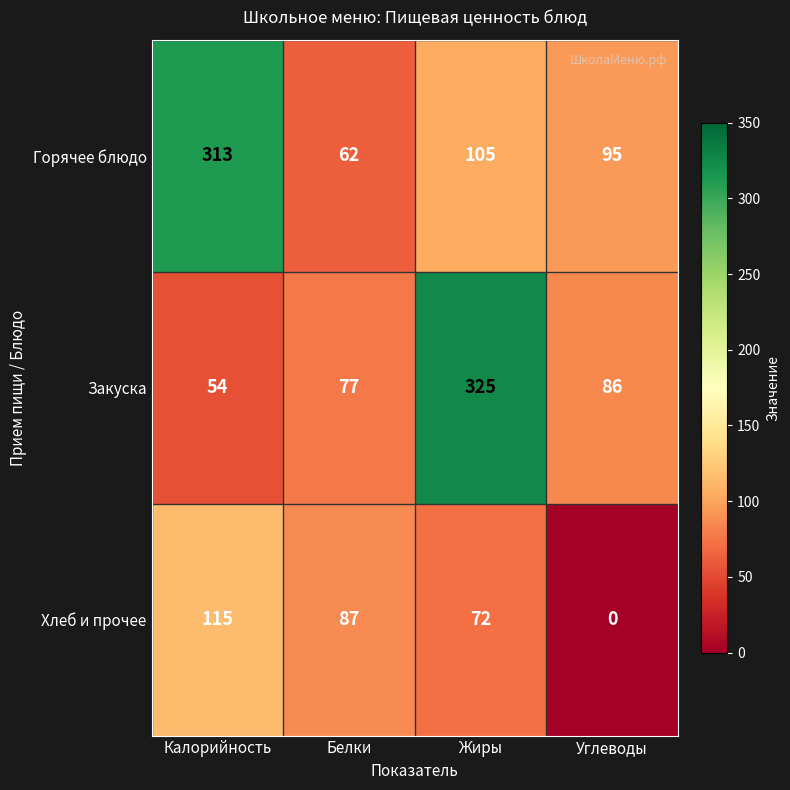

Read the Горячее блюдо value at Калорийность, to the nearest 10.

310